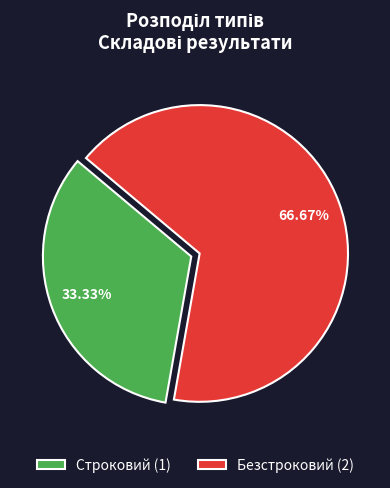

Does Безстроковий account for over 50% of the chart?

Yes